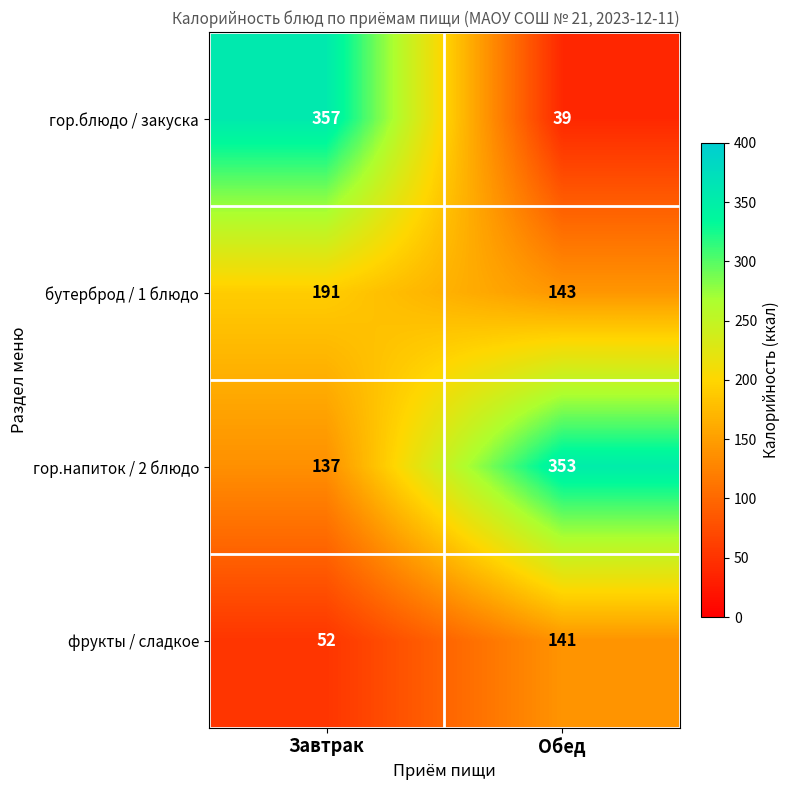

List the series in order of their overall mean, lowest first.

фрукты / сладкое, бутерброд / 1 блюдо, гор.блюдо / закуска, гор.напиток / 2 блюдо